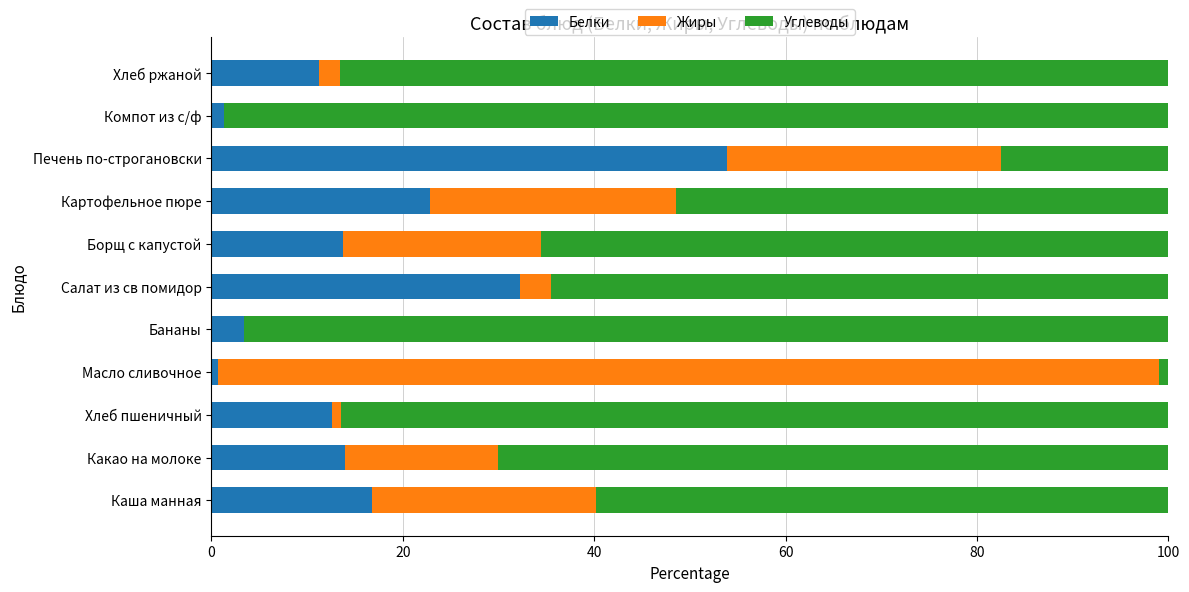

How many series are shown in this chart?

3